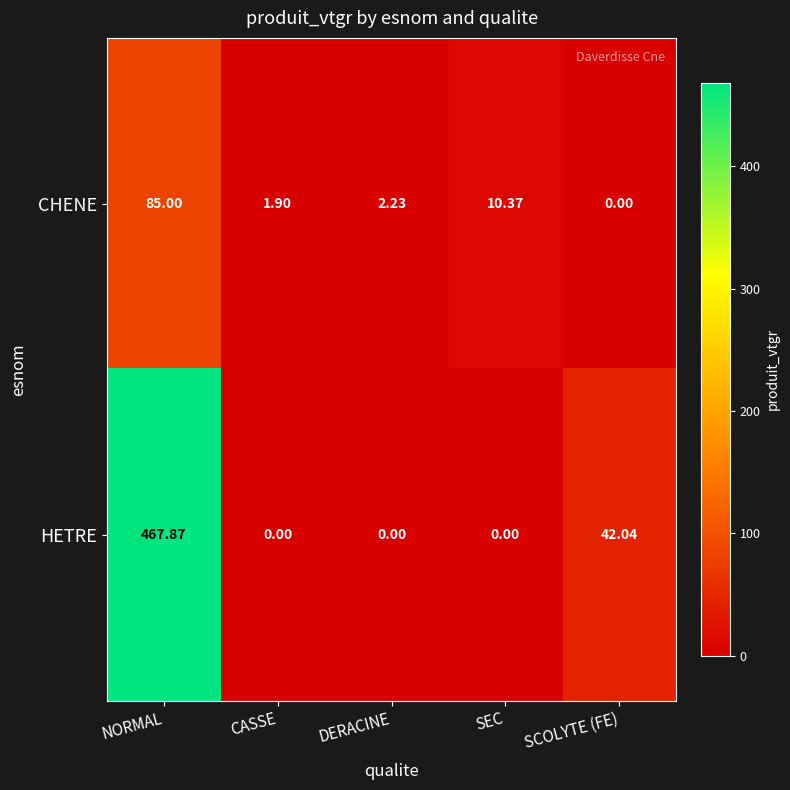

Which category has the highest value in the CHENE series?

NORMAL